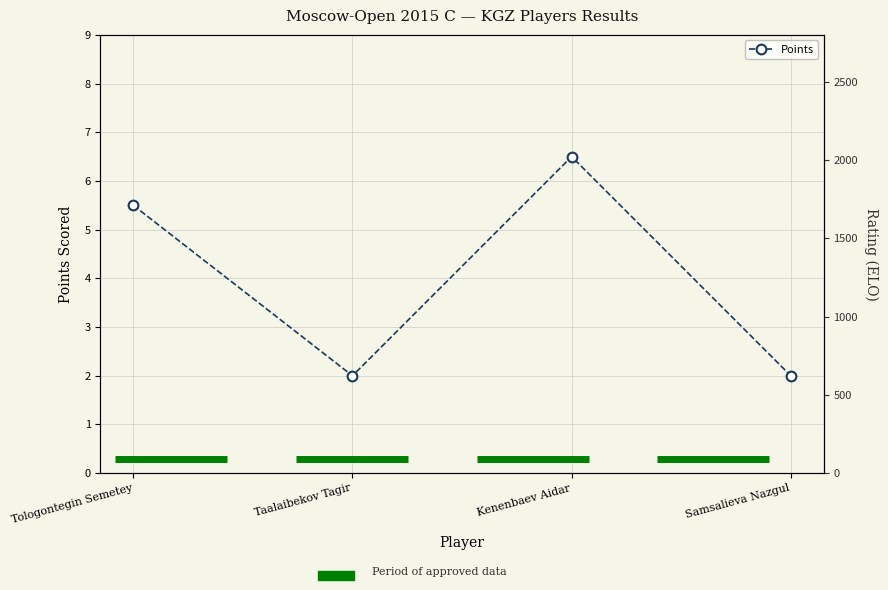

Is this an area chart (filled region under the line)?

No